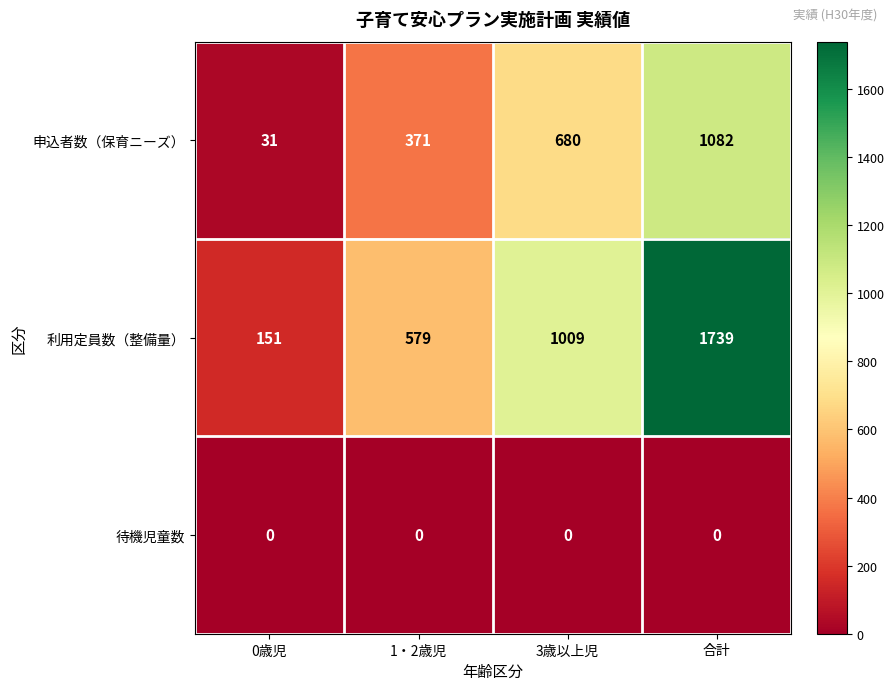

Rank the series by their average value, from lowest to highest.

待機児童数, 申込者数（保育ニーズ）, 利用定員数（整備量）